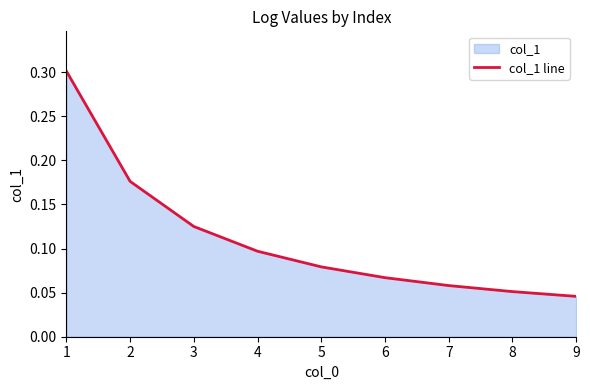

Reading right to left, extract all data points from this chart.

9=0.0	8=0.1	7=0.1	6=0.1	5=0.1	4=0.1	3=0.1	2=0.2	1=0.3